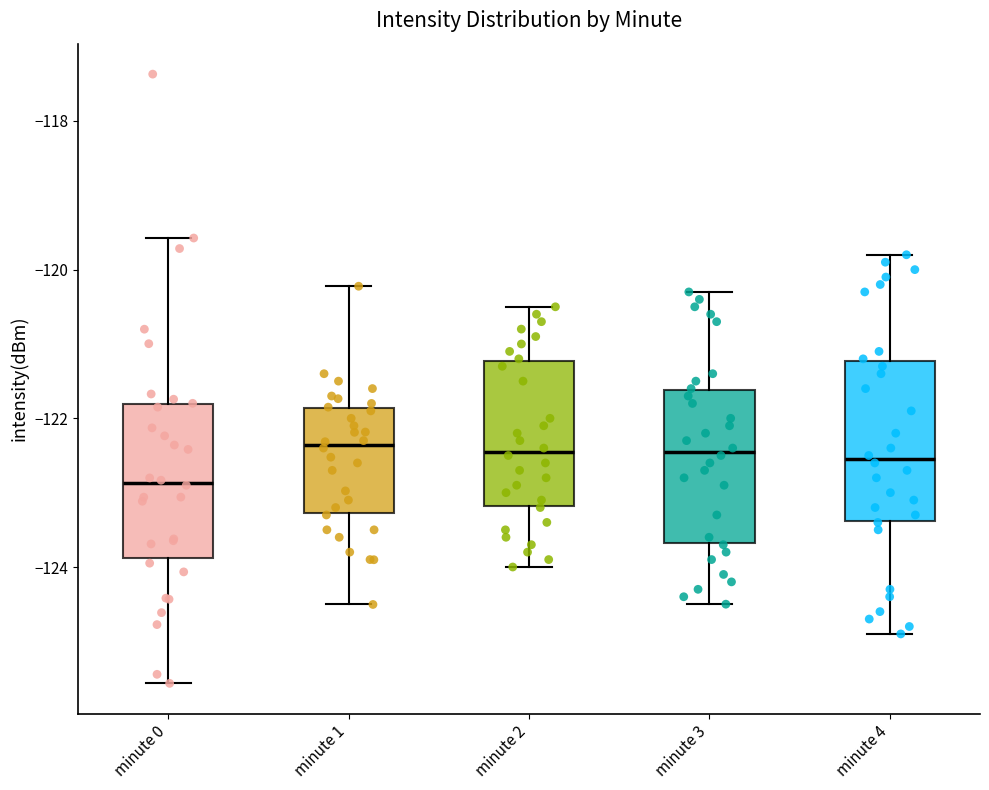

Where does the lower whisker of the box for minute 4 end on the y-axis? The values are not printed on the chart, so give them approximately, as read against the axis.

-124.8